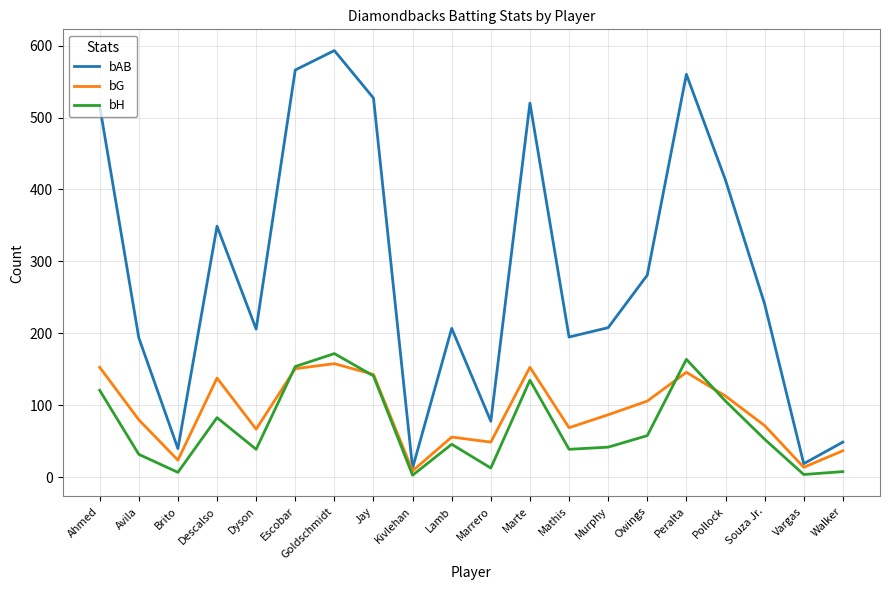

What is the highest value of the bH series?

172